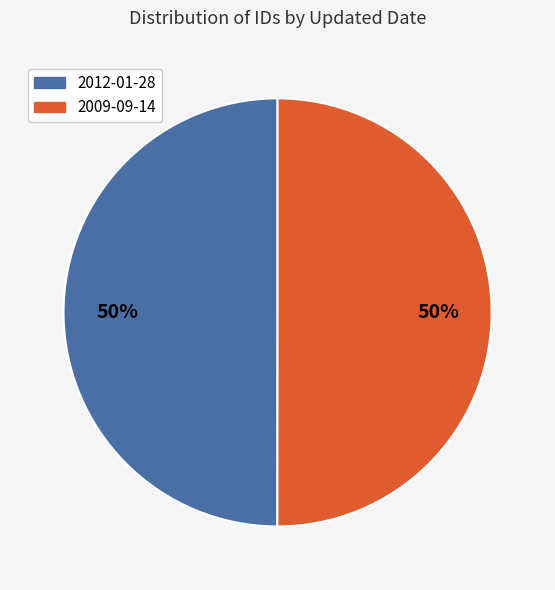

How many segments does this pie chart have?

2